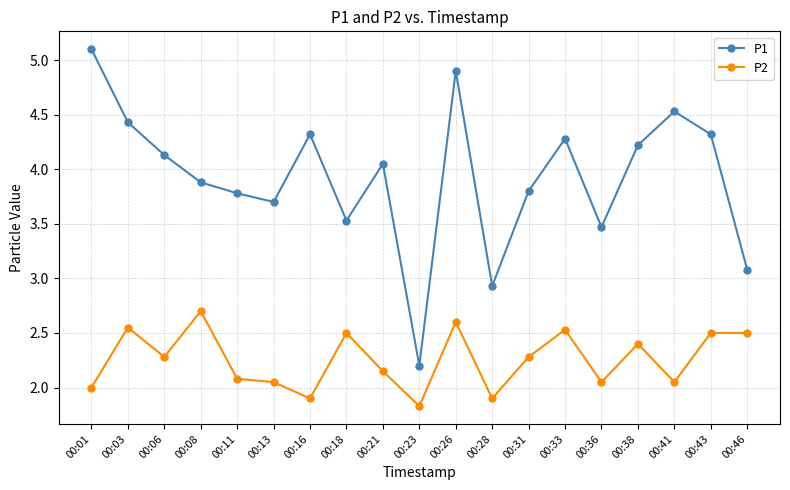

How many data points does each series have?

19